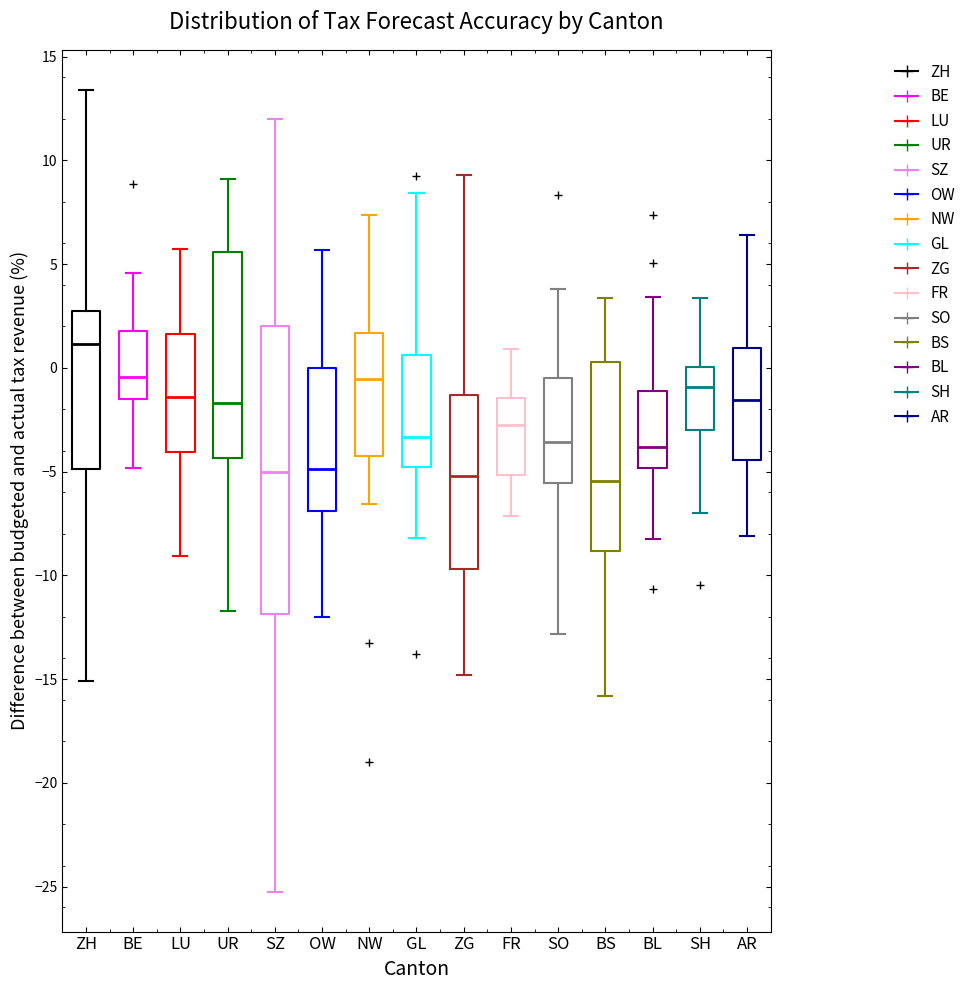

Where does the median line of the box for BE sit on the y-axis? The values are not printed on the chart, so give them approximately, as read against the axis.

-0.5